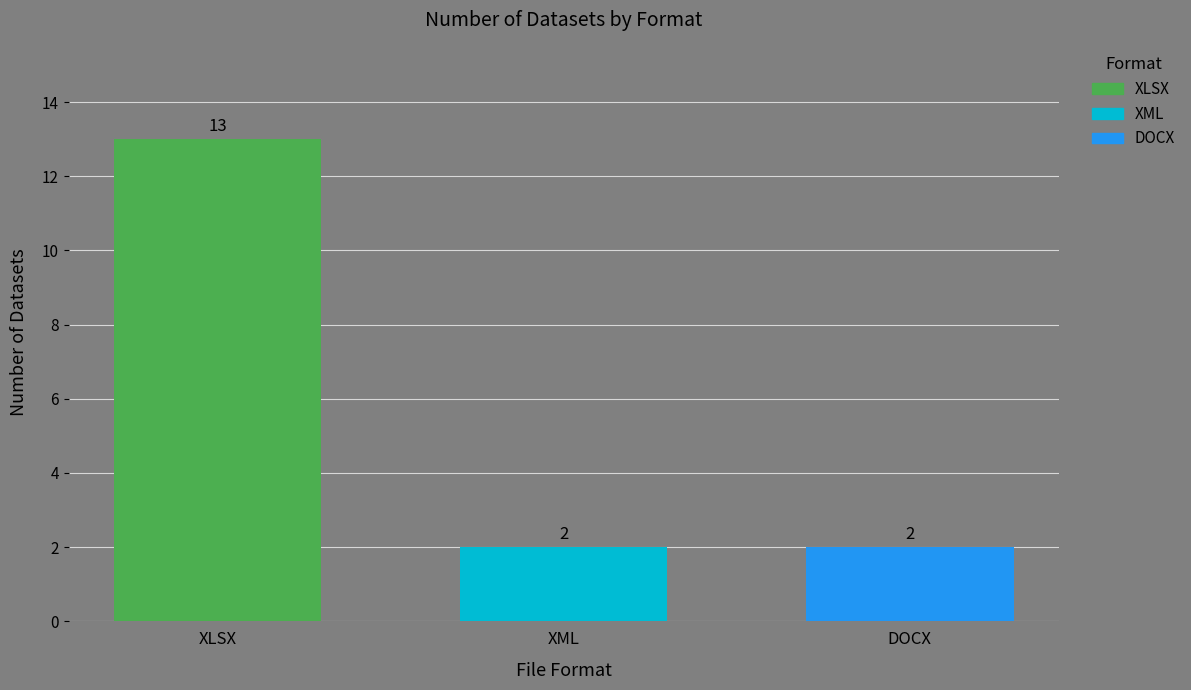

Rank the categories by DOCX value from lowest to highest.

XML